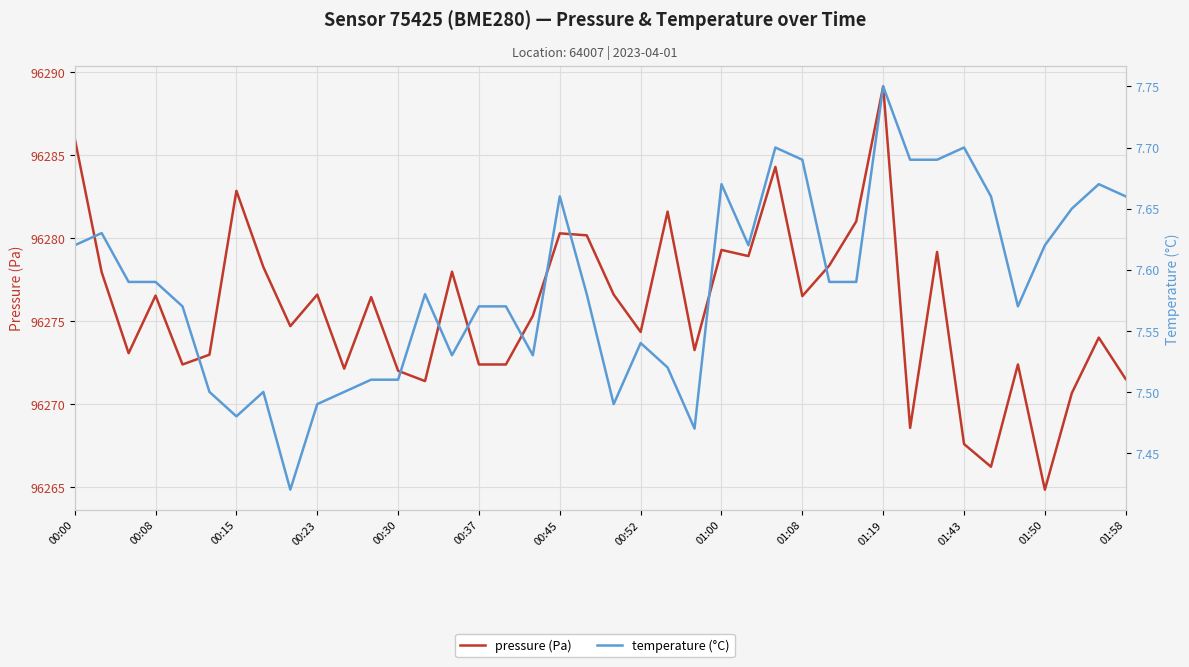

True or false: temperature has a value of 7.5 at 00:52.

True